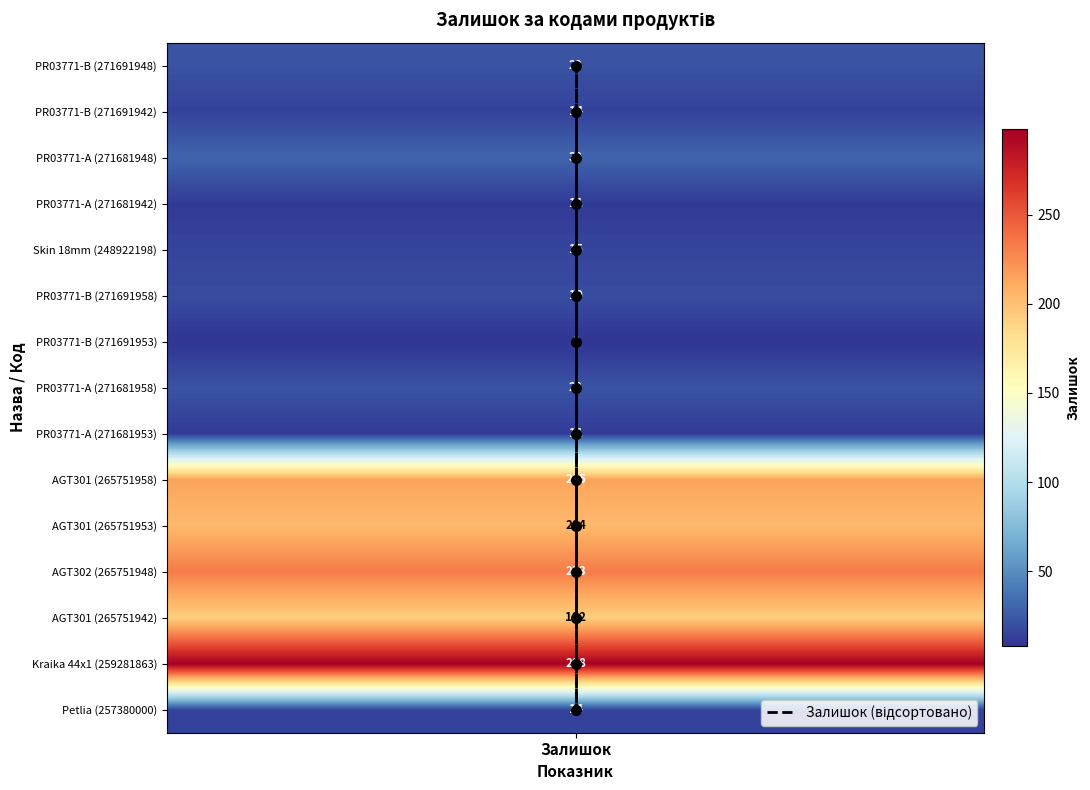

How many categories are shown in the chart?

15